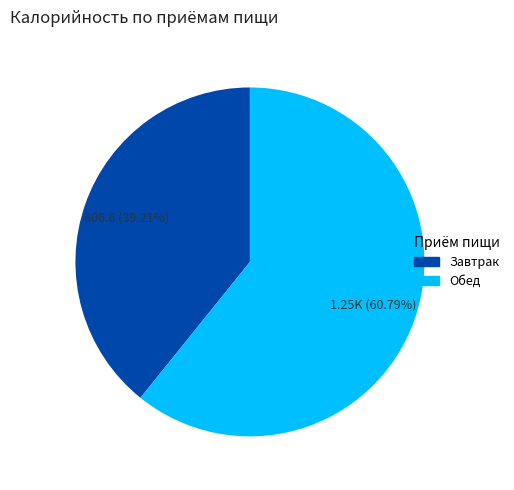

Is the sum of Обед and Завтрак greater than half?

Yes